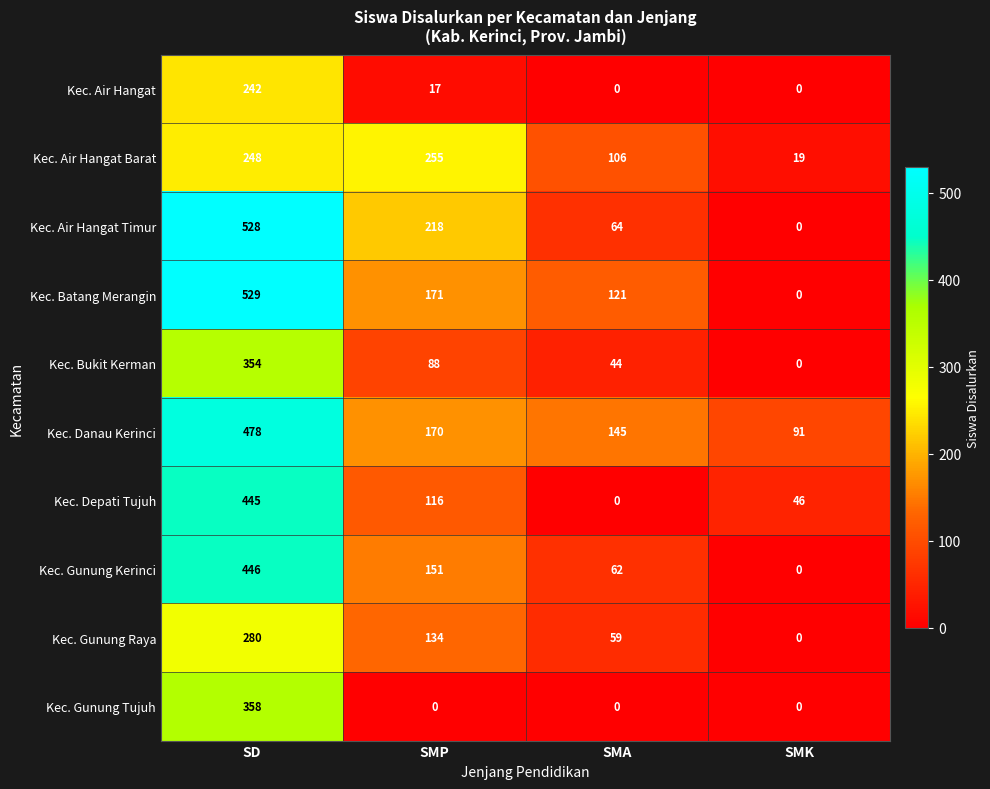

How many categories are shown in the chart?

4